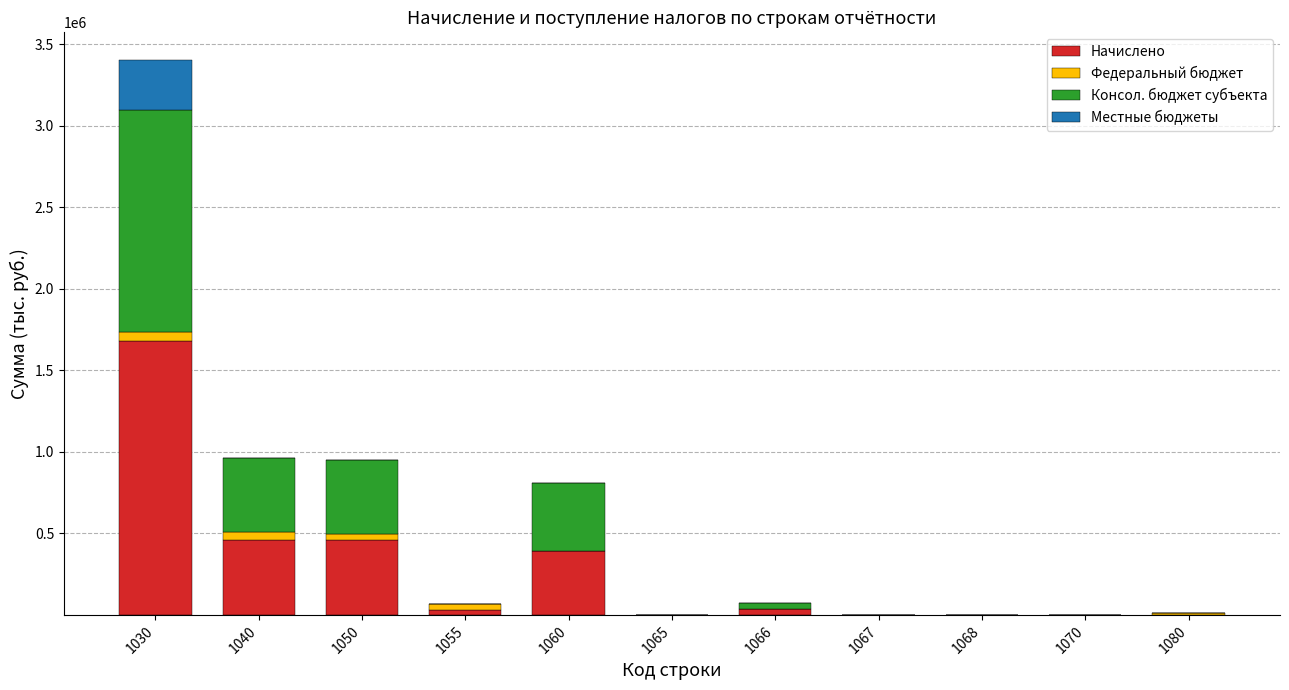

What is the total value across all series at 1060?

810680